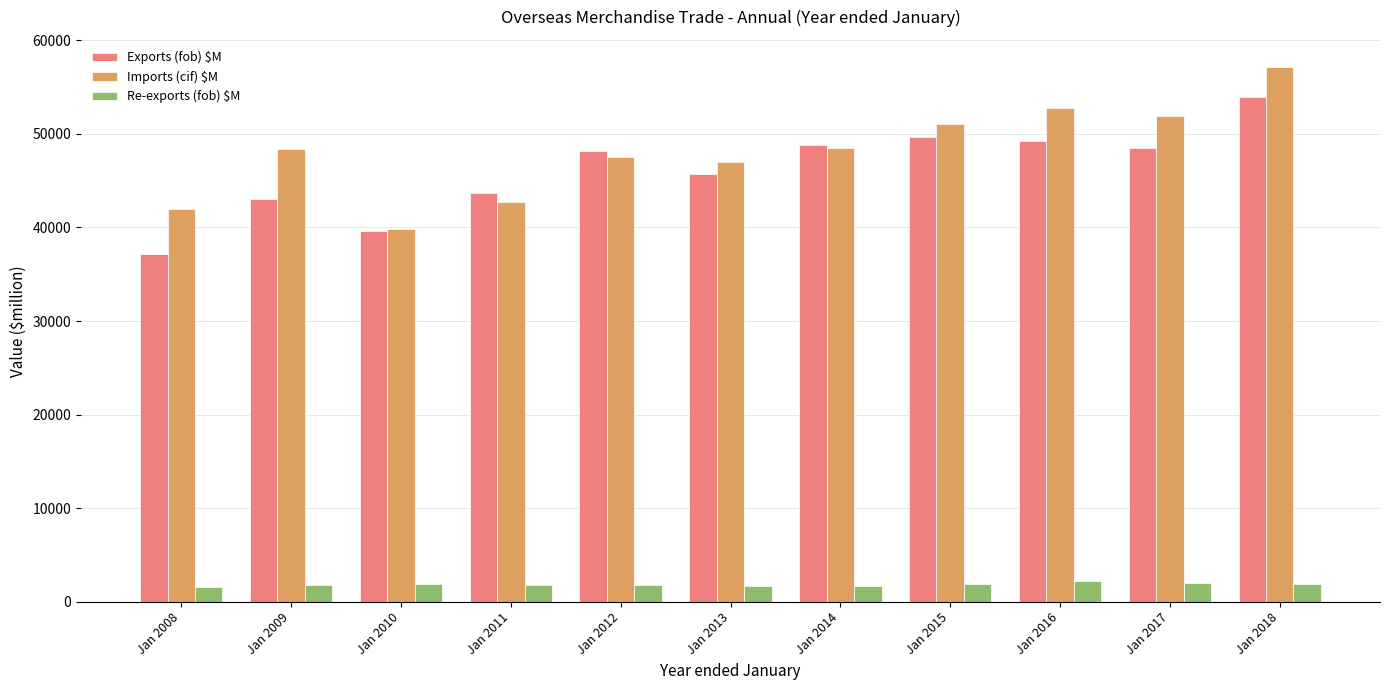

What is the value of the Exports (fob) $M bar at the 8th from the left?

49687.3